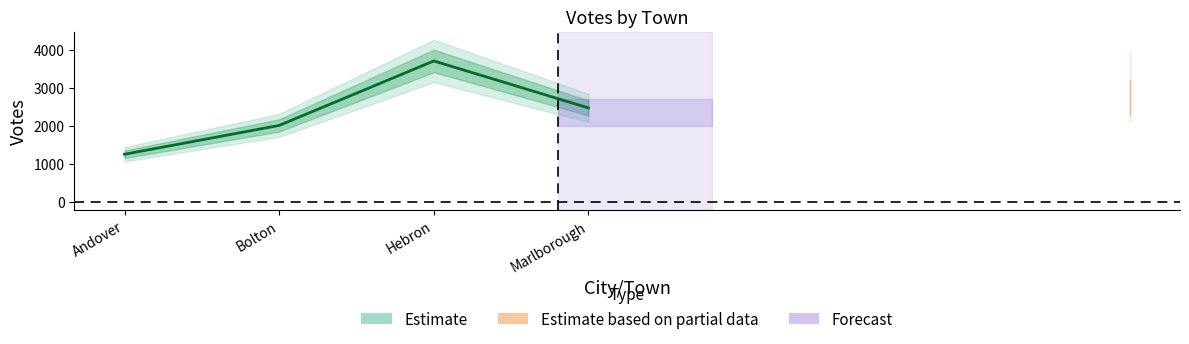

Is it true that the value at Bolton is 609?

False